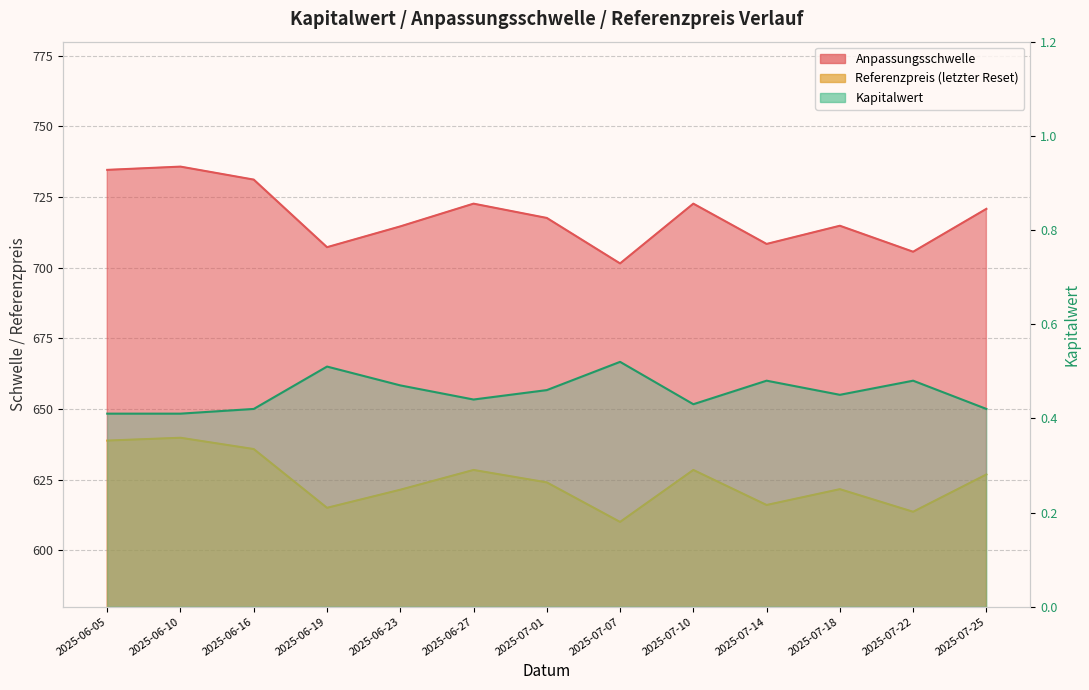

What is the greatest value displayed?

735.8